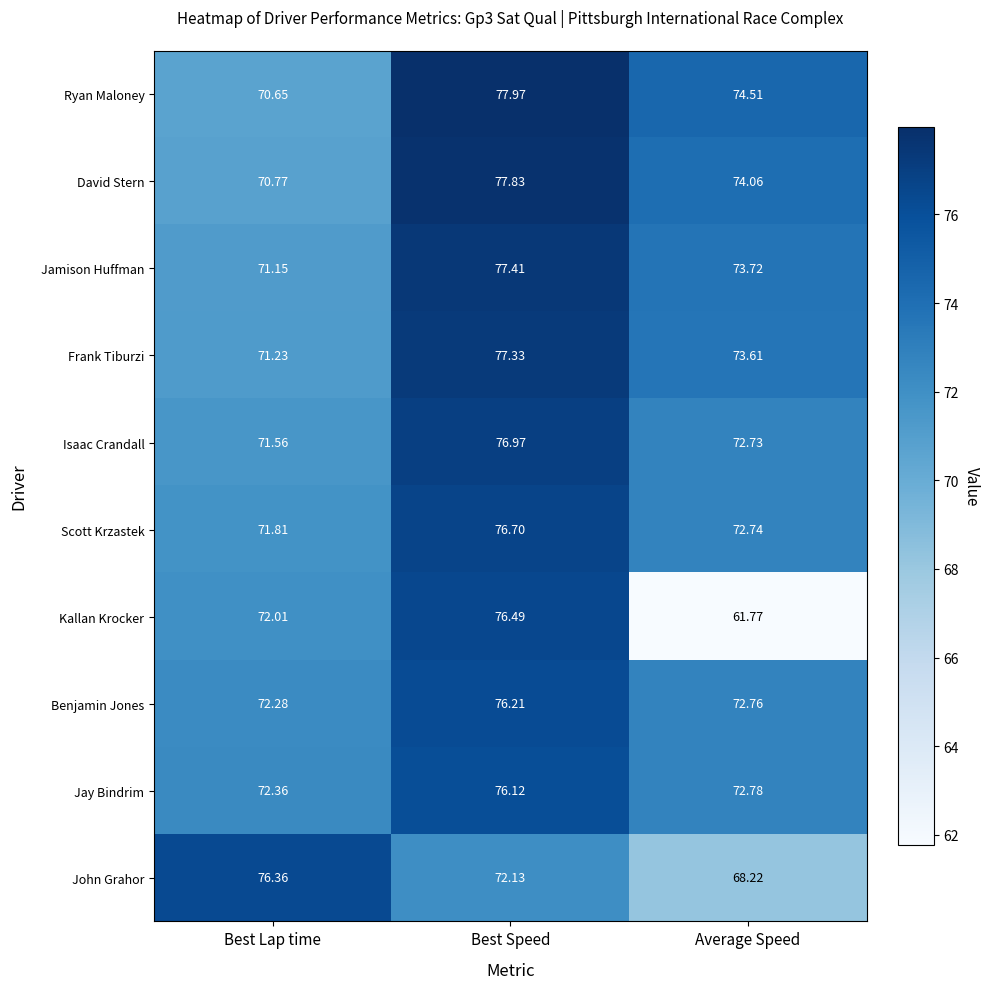

How many series are shown in this chart?

10